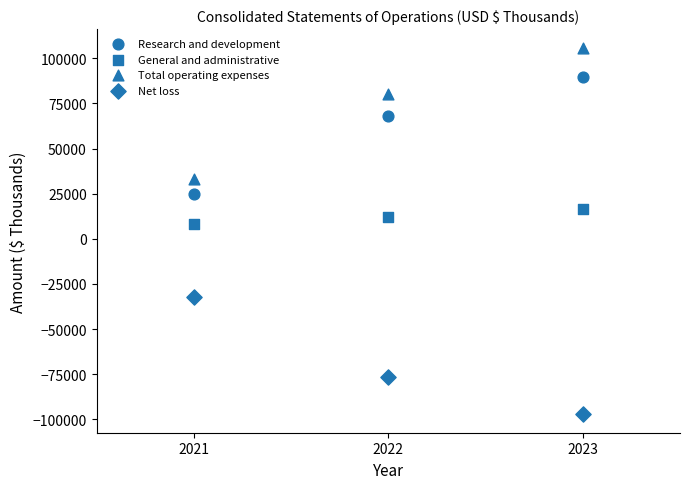

Count the number of points in this scatter plot.

12